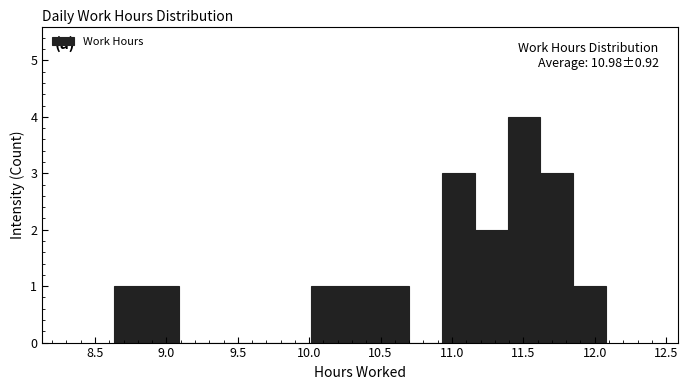

Over which range of the x-axis is the bar tallest?

11.39 to 11.62